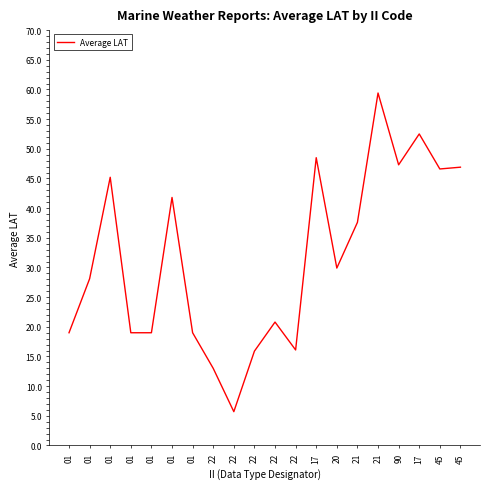

What is the minimum value shown in the chart?

5.7